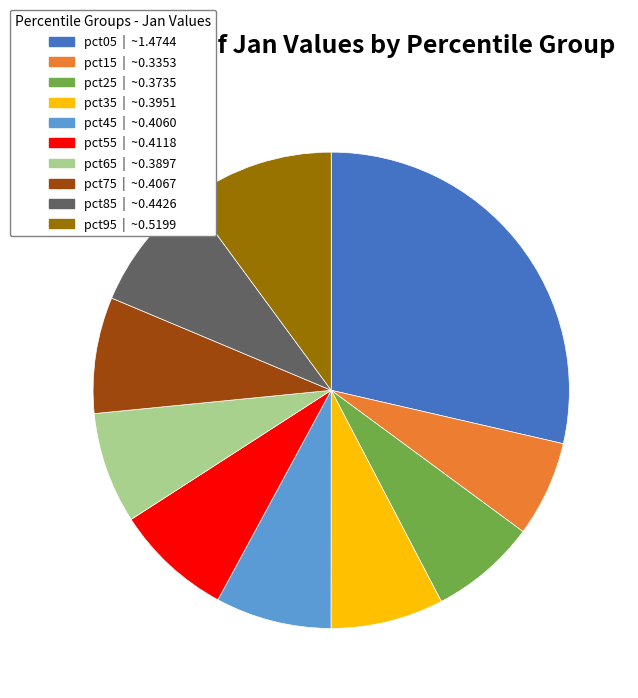

Which has a higher value, pct15 or pct65?

pct65